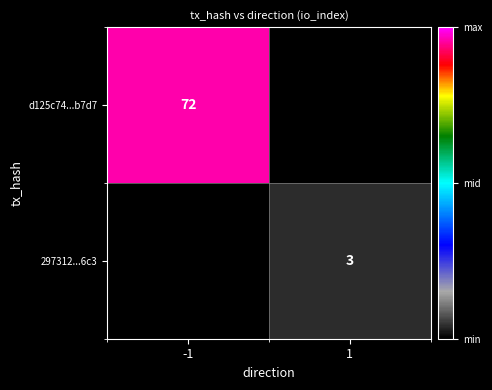

The 297312...6c3 series shows 3 at 1. True or false?

True